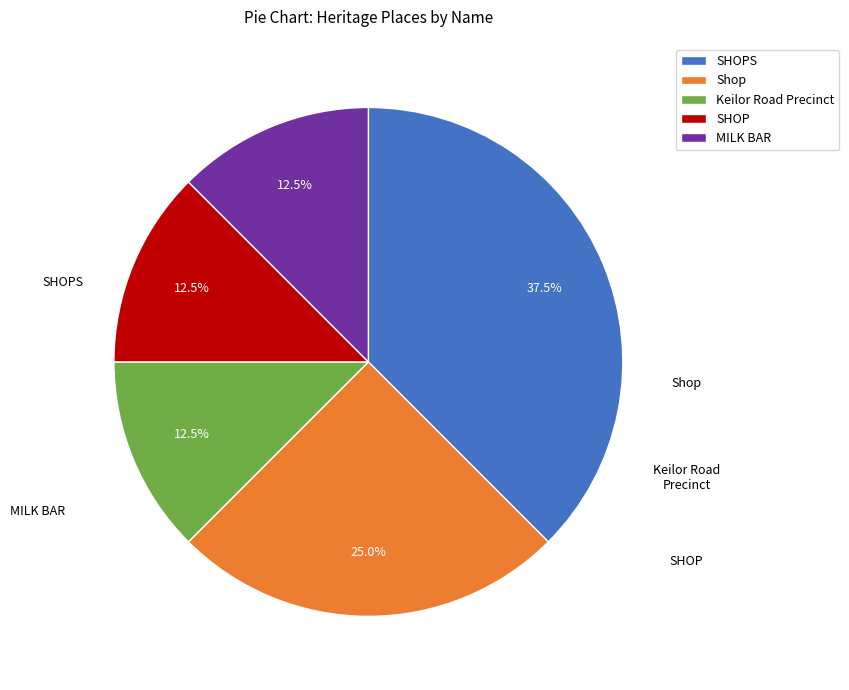

What percentage is NOT represented by SHOPS?

62.5%